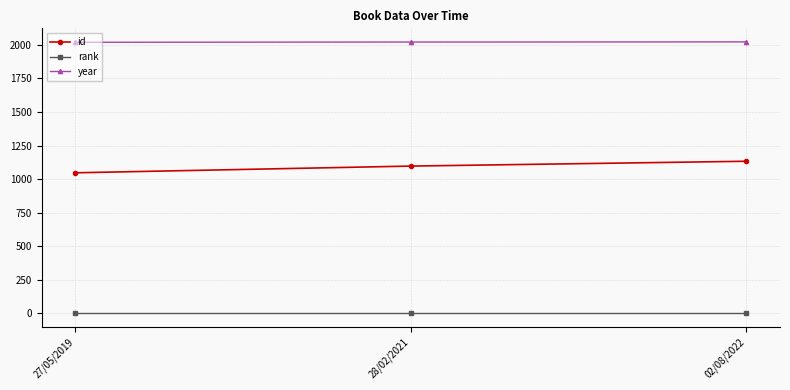

How many data points does each series have?

3